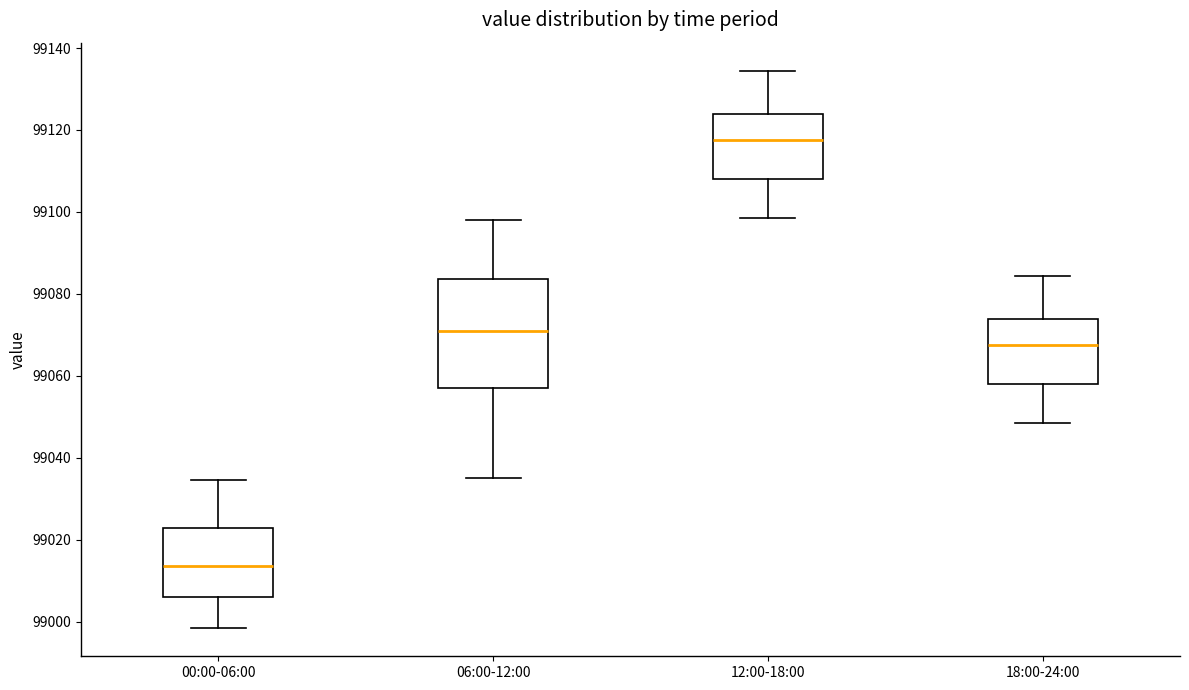

Reading left to right, read every box against the y-axis: the position of its median line, the range the box covers, and the ends of its whiskers. The values are not printed on the chart, so give them approximately, as read against the axis.

00:00-06:00: median 99014, box 99006 to 99022, whiskers 98998 to 99034
06:00-12:00: median 99070, box 99058 to 99084, whiskers 99036 to 99098
12:00-18:00: median 99118, box 99108 to 99124, whiskers 99098 to 99134
18:00-24:00: median 99068, box 99058 to 99074, whiskers 99048 to 99084